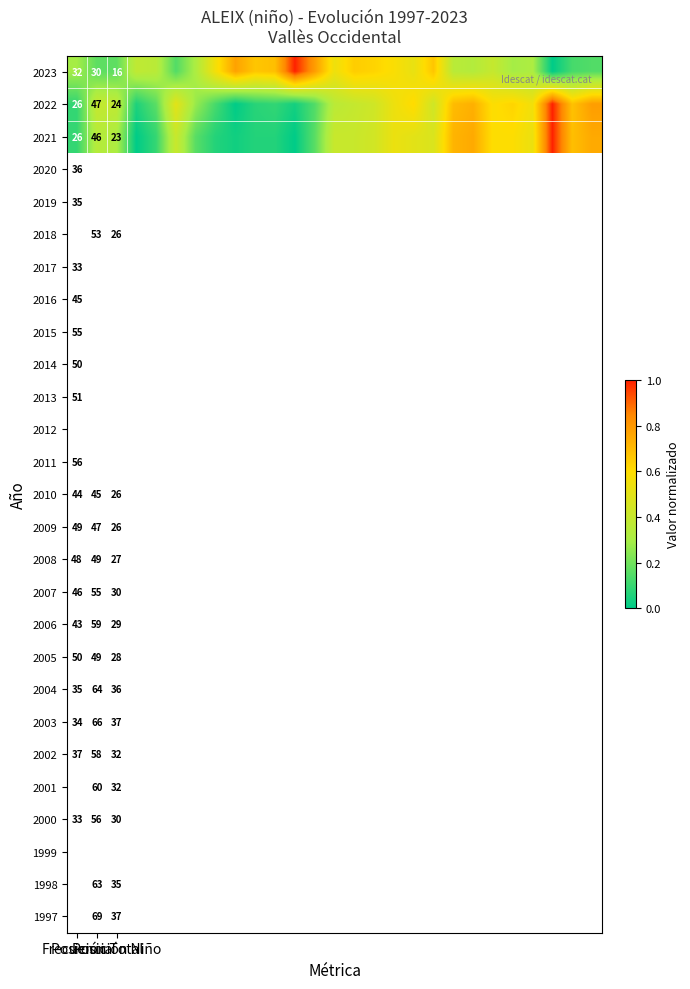

What is the total value across all series at 21?

1.6